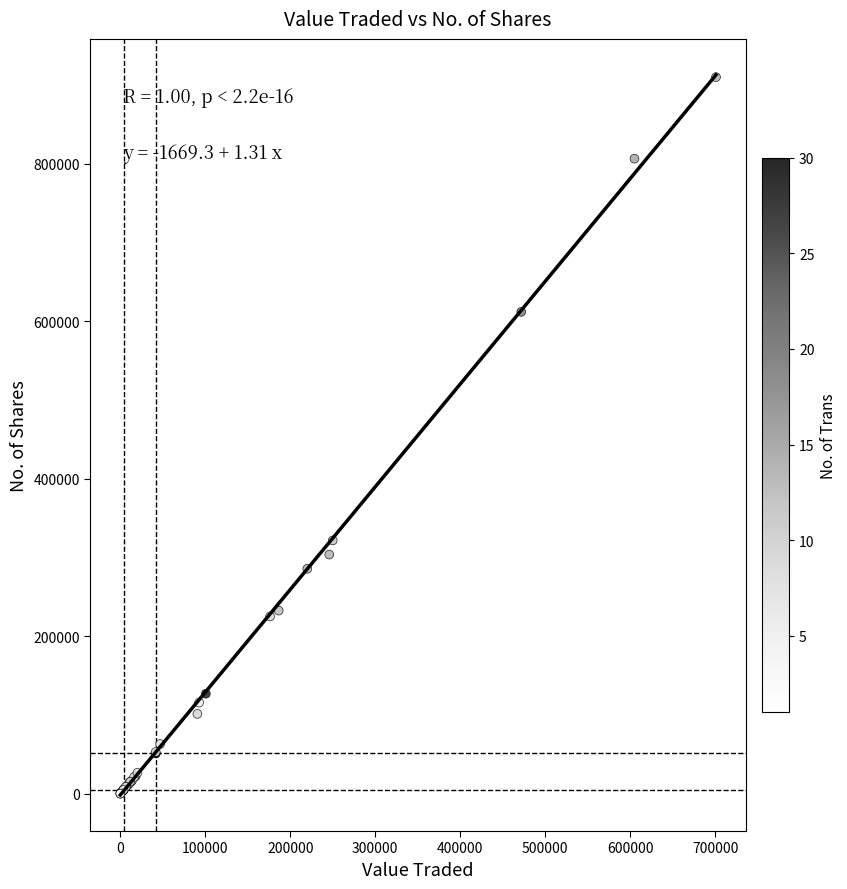

What Y value in the scatter plot is closest to 455165?

321750